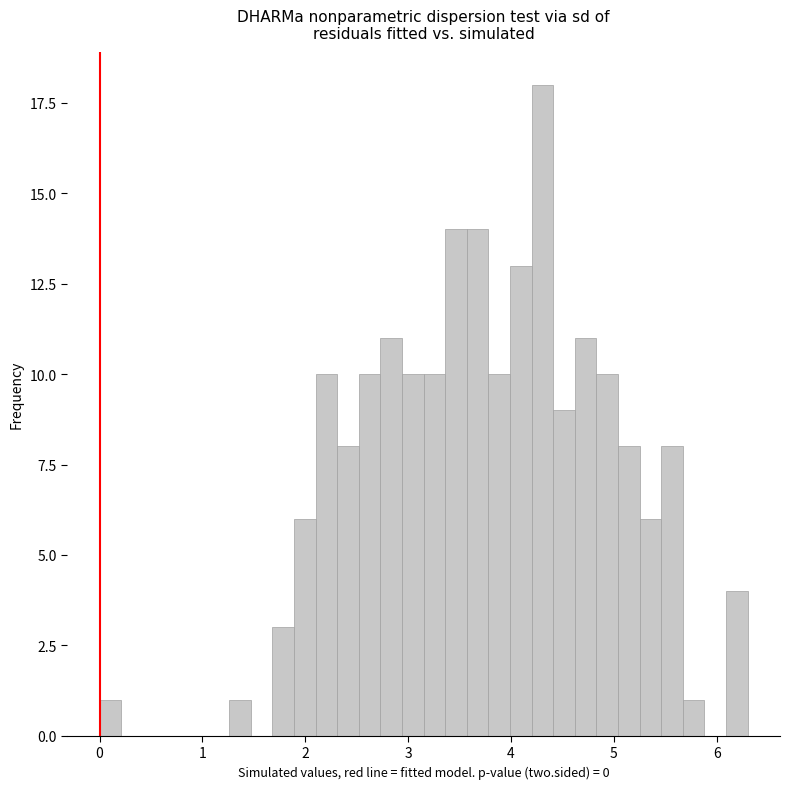

Around what value on the x-axis is the tallest bar? Give the approximate position of its centre, as read against the axis.

4.3